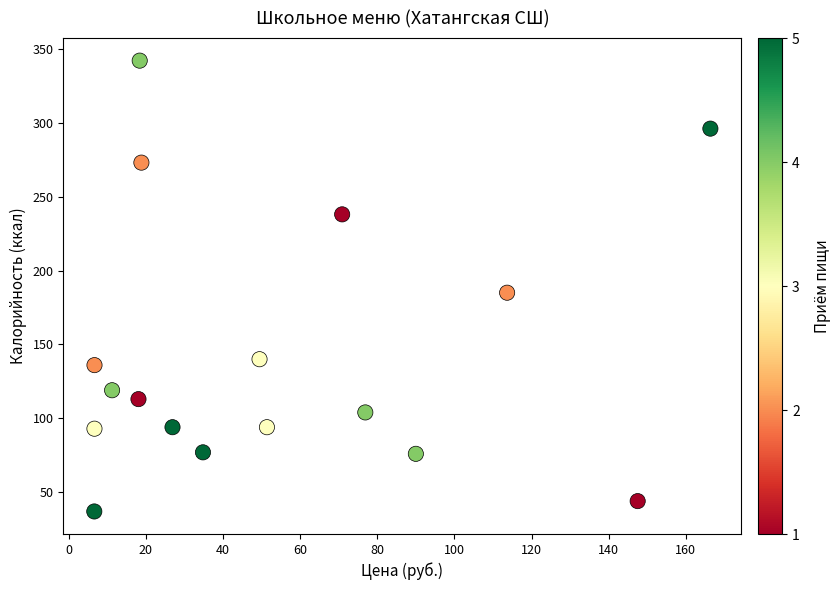

What is the range of Y values (max minus min)?

305